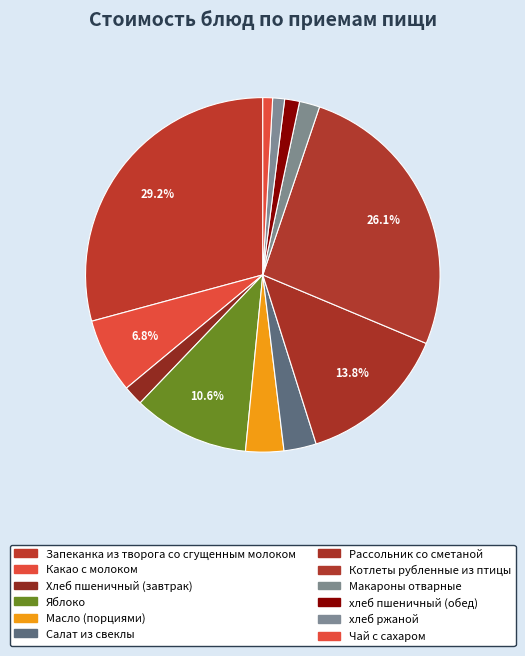

Which slice is the largest?

Запеканка из творога со сгущенным молоком